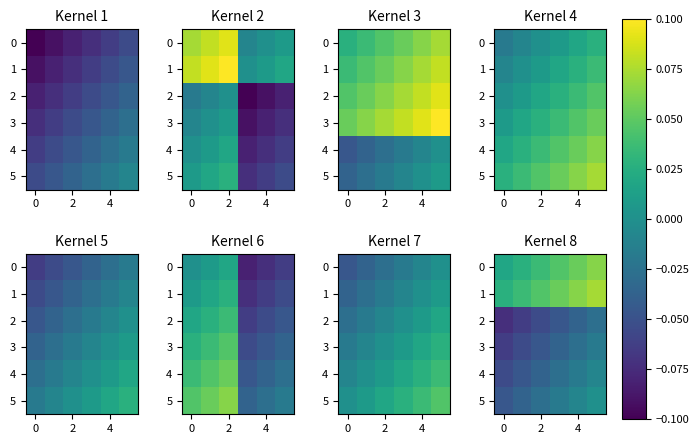

What is the smallest value displayed?

-0.1